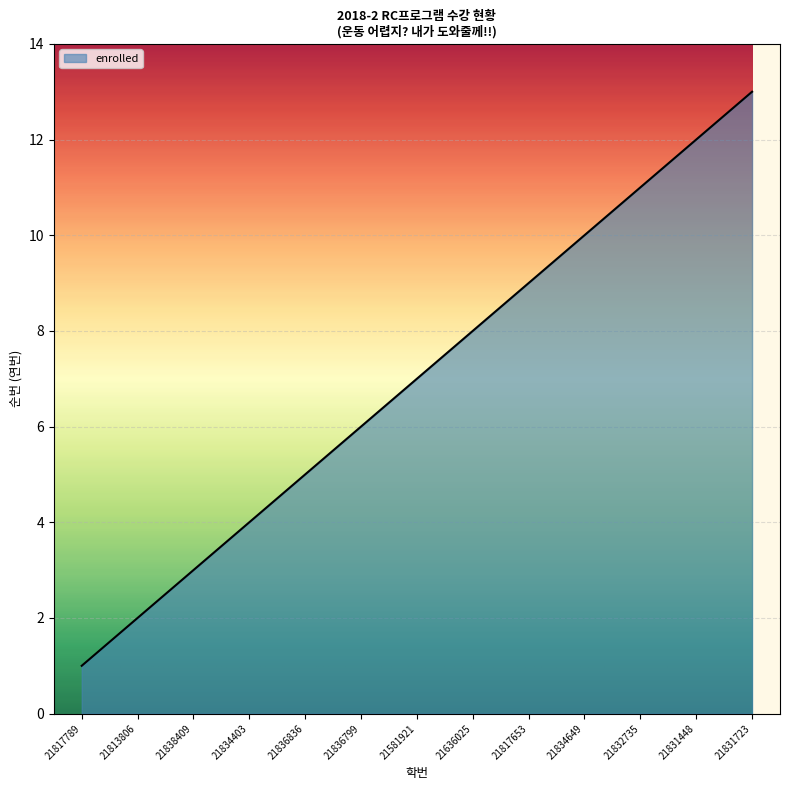

What is the smallest value displayed?

1